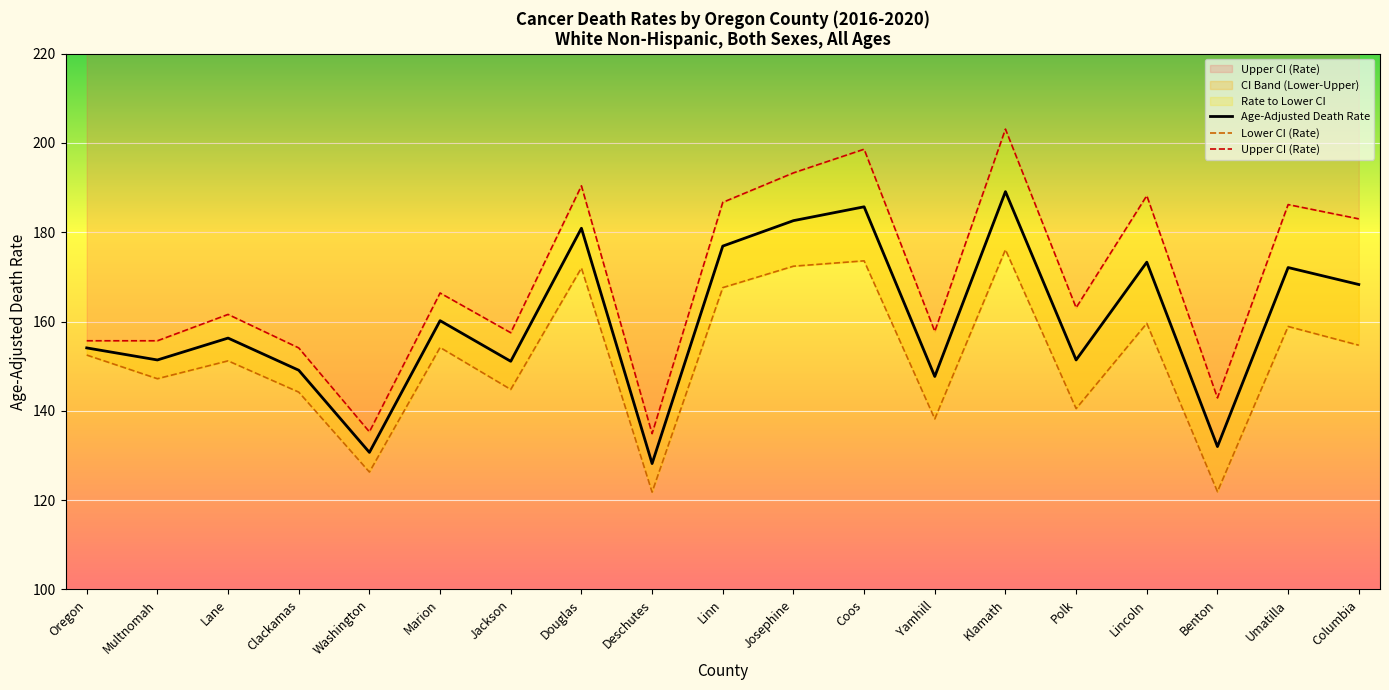

Which category has the highest value across all series?

Klamath